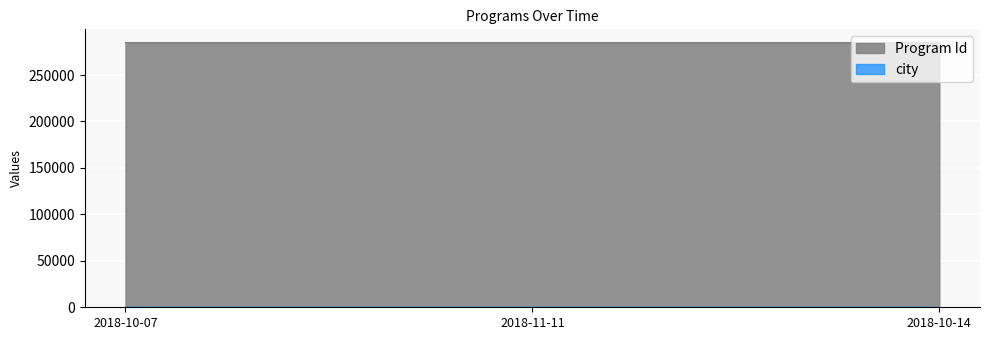

What is the label of the 2nd point from the right?

2018-11-11